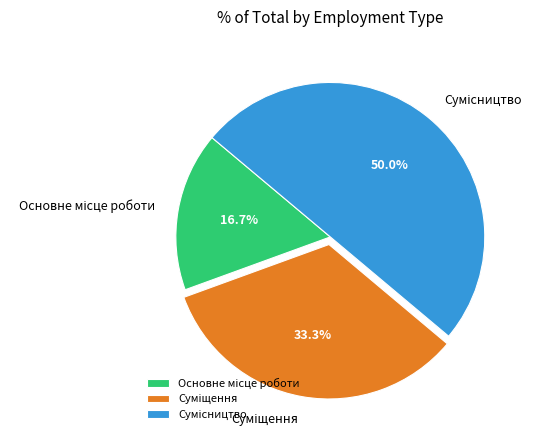

To the nearest percent, what is the difference between the Суміщення and Сумісництво slice percentages?

17%